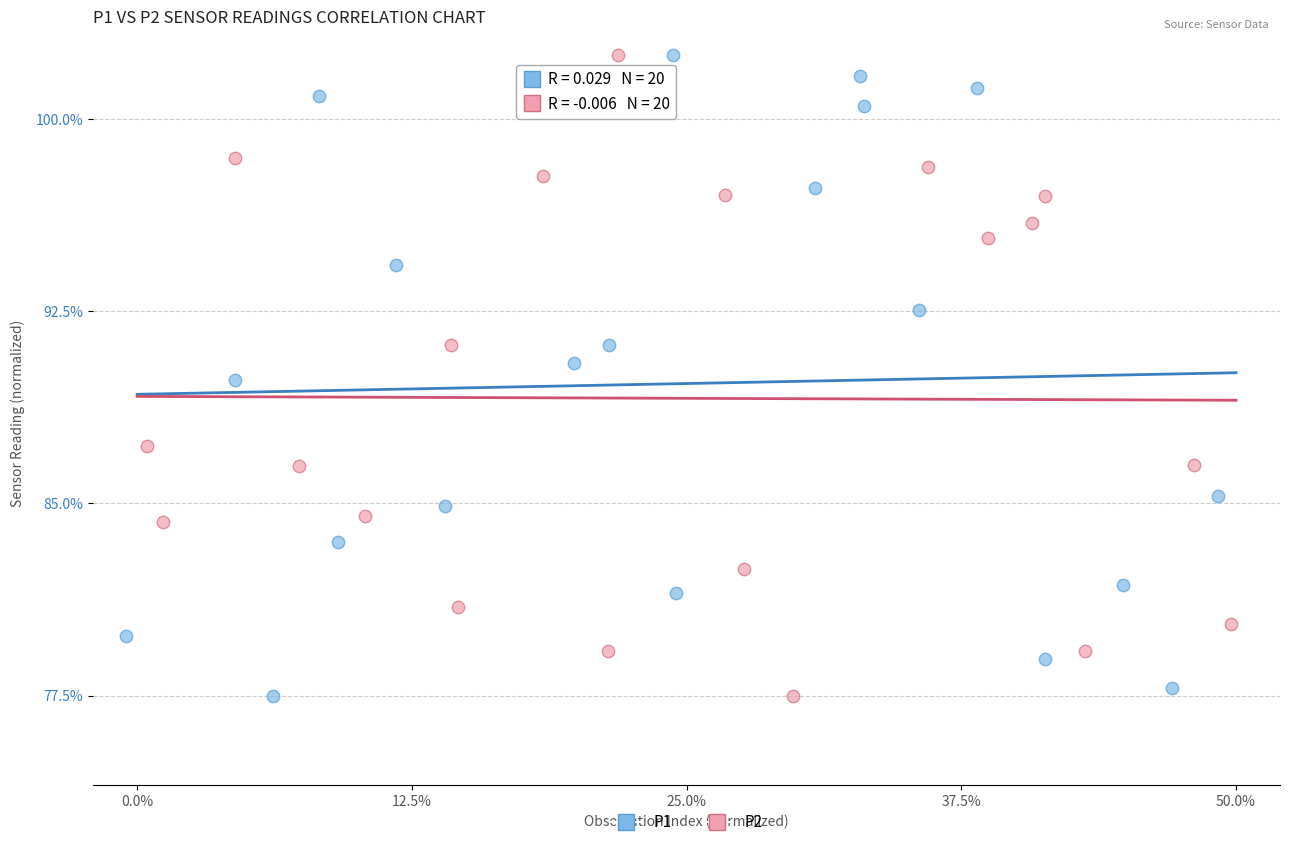

What are all the series names shown in the legend?

P1, P2